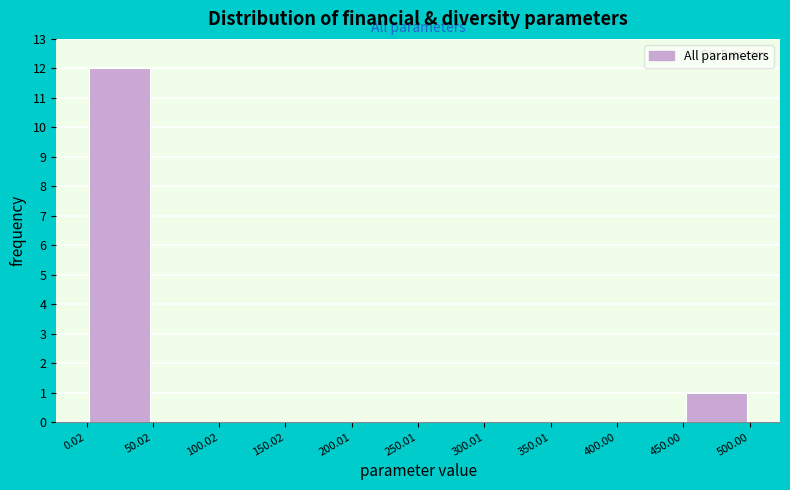

Reading left to right, list every bar in this chart as the range it spans on the x-axis followed by its height. The values are not printed on the chart, so give them approximately, as read against the axis.

0.02 to 50.02: 12
50.02 to 100.02: 0
100.02 to 150.02: 0
150.02 to 200.01: 0
200.01 to 250.01: 0
250.01 to 300.01: 0
300.01 to 350.01: 0
350.01 to 400.00: 0
400.00 to 450.00: 0
450.00 to 500.00: 1